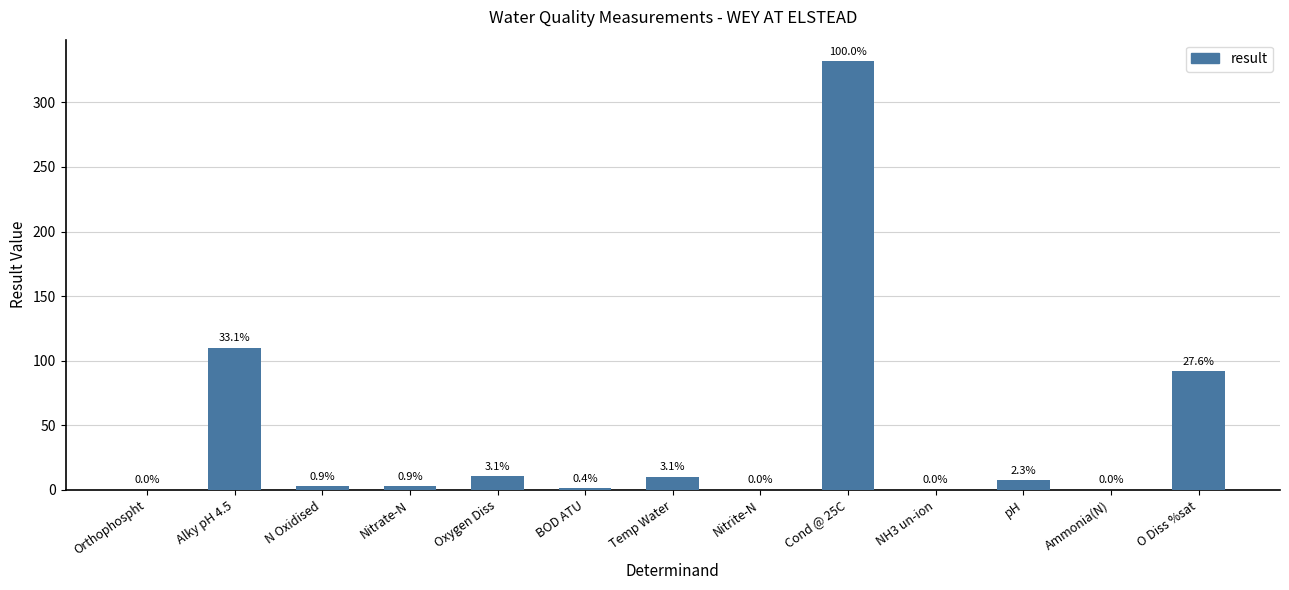

Are the bars horizontal?

No